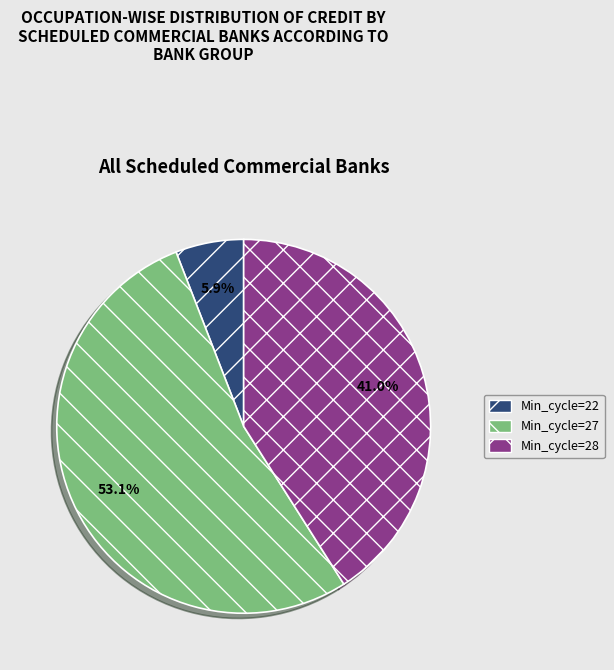

Count the number of slices in the pie.

3